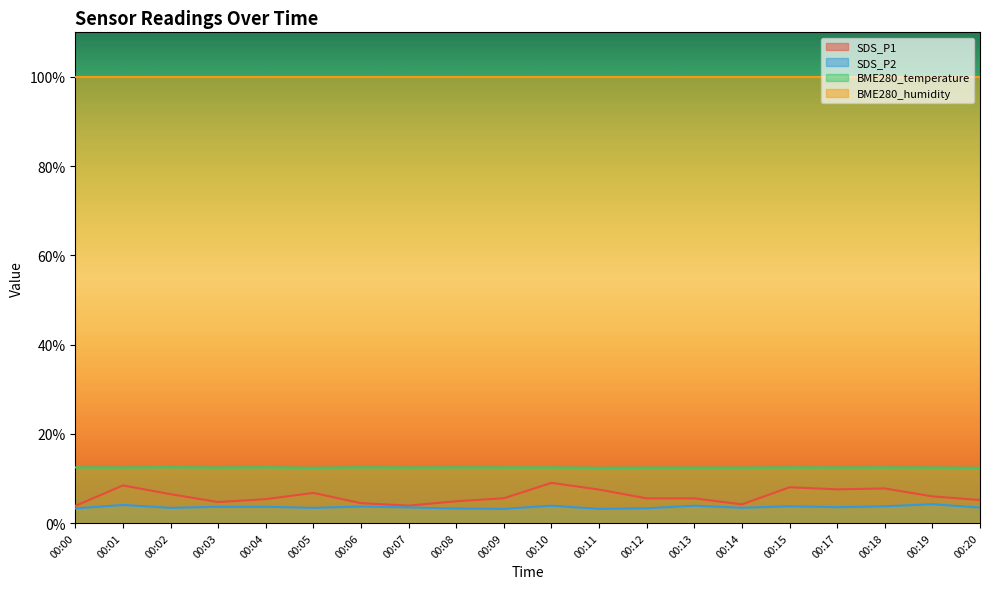

What is the maximum value for SDS_P1?

9.0